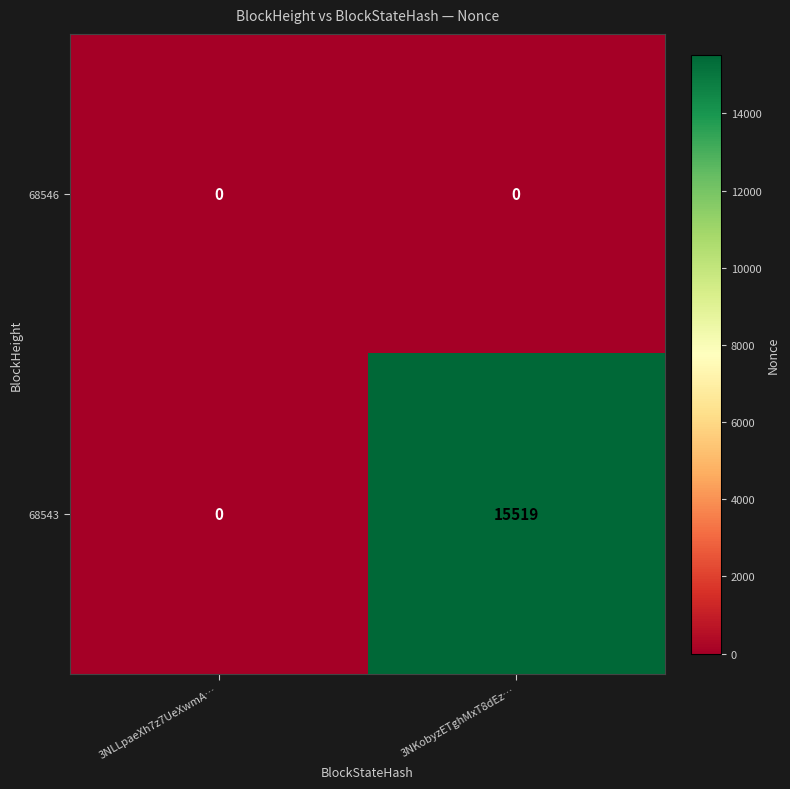

Rank the series at 3NKobyzETghMxT8dEz… from highest to lowest value.

68543, 68546